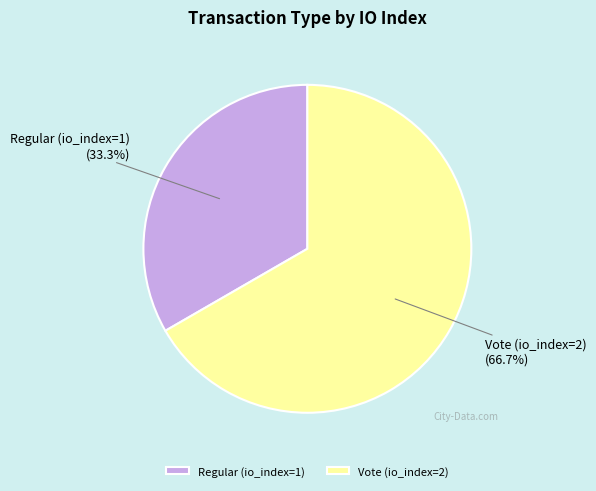

To the nearest percent, what is the combined percentage of Regular (io_index=1) and Vote (io_index=2)?

100%